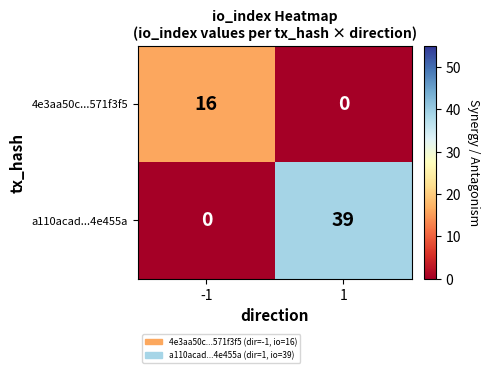

What is the total value across all series at -1?

16